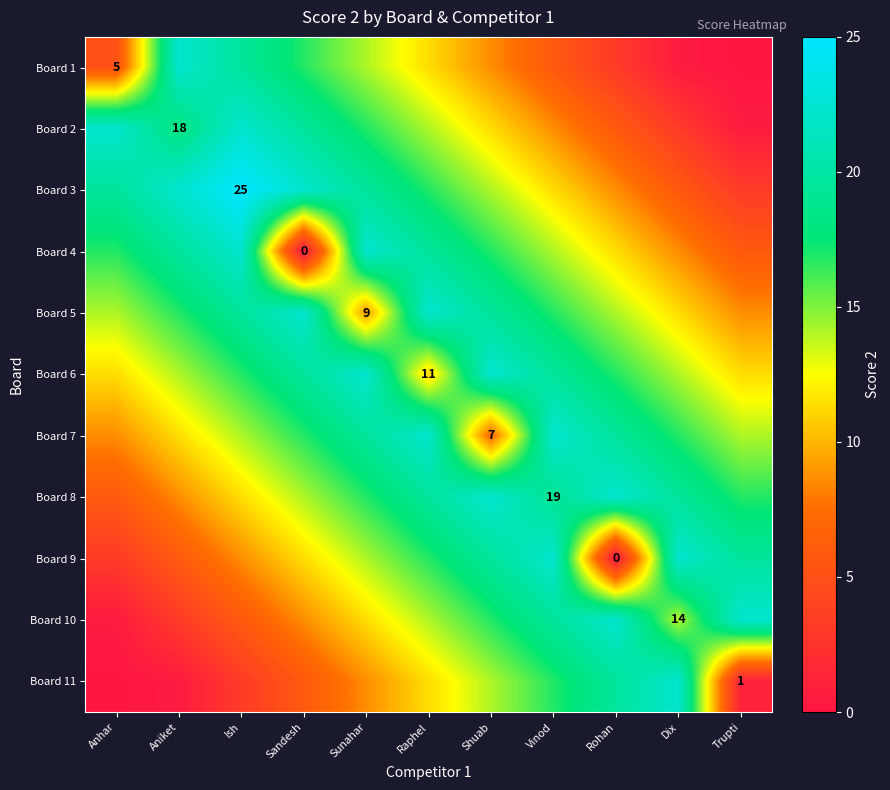

Is the value of Board 4 at Shuab greater than the value of Board 10 at Anhar?

Yes